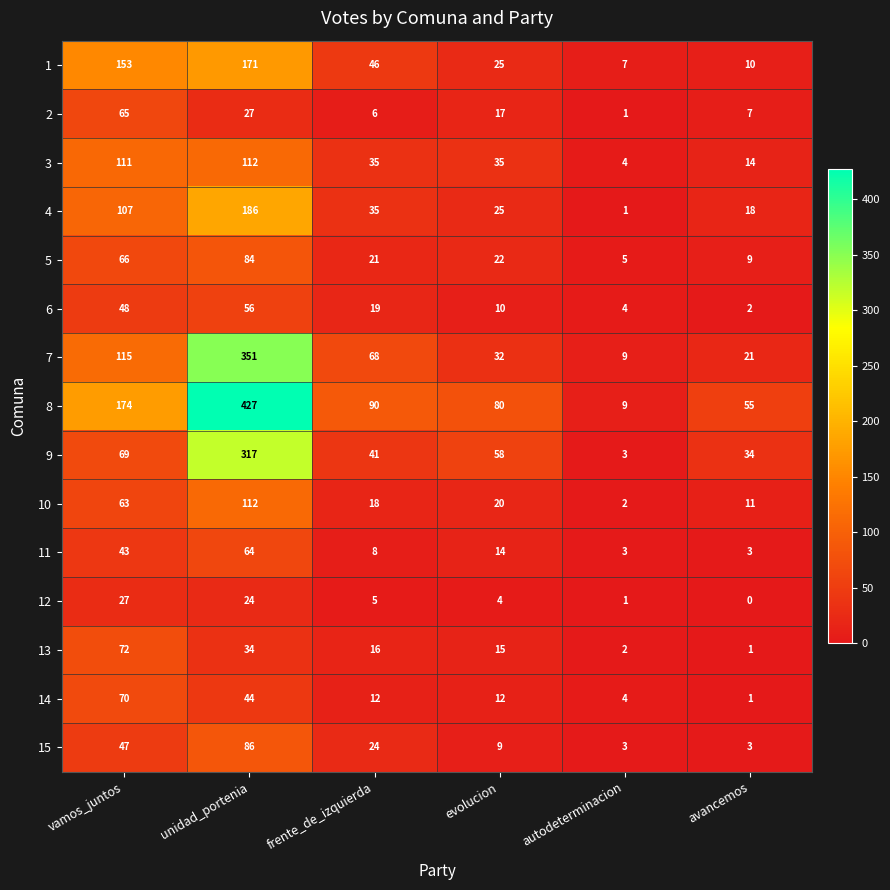

At which label does 13 first exceed 16?

vamos_juntos